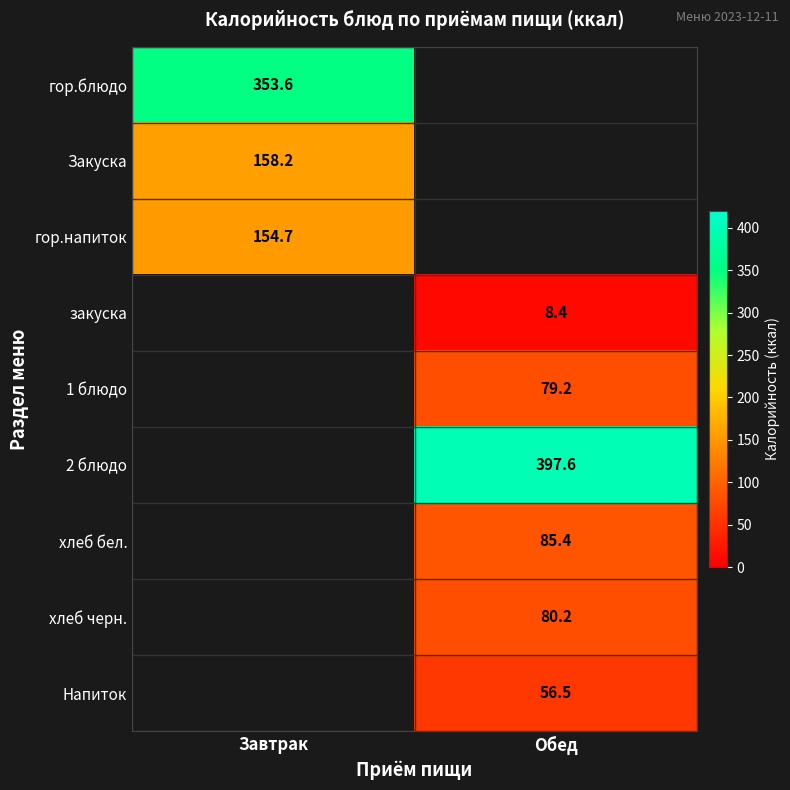

Is the value of хлеб бел. at Обед greater than the value of 2 блюдо at Обед?

No